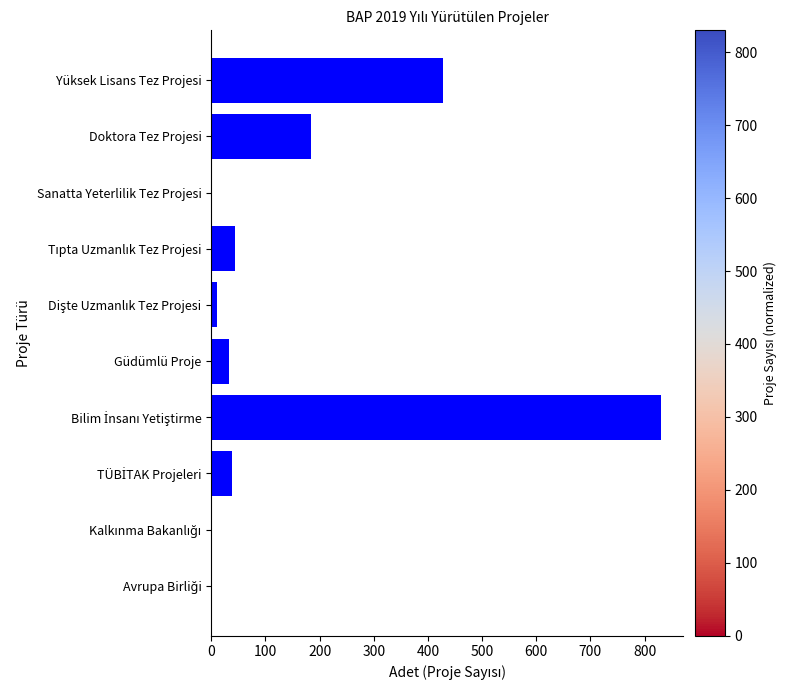

The chart shows a value of 697 at Yüksek Lisans Tez Projesi. True or false?

False